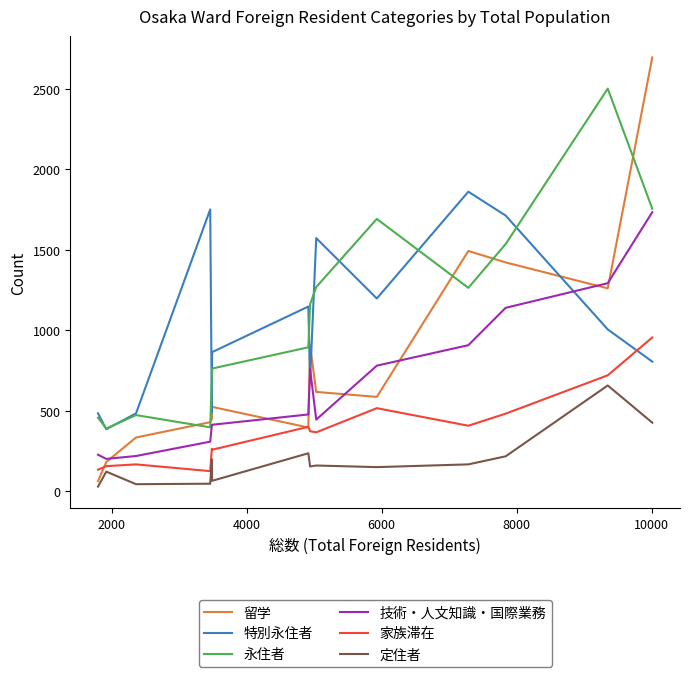

Which series has the widest spread of values?

留学